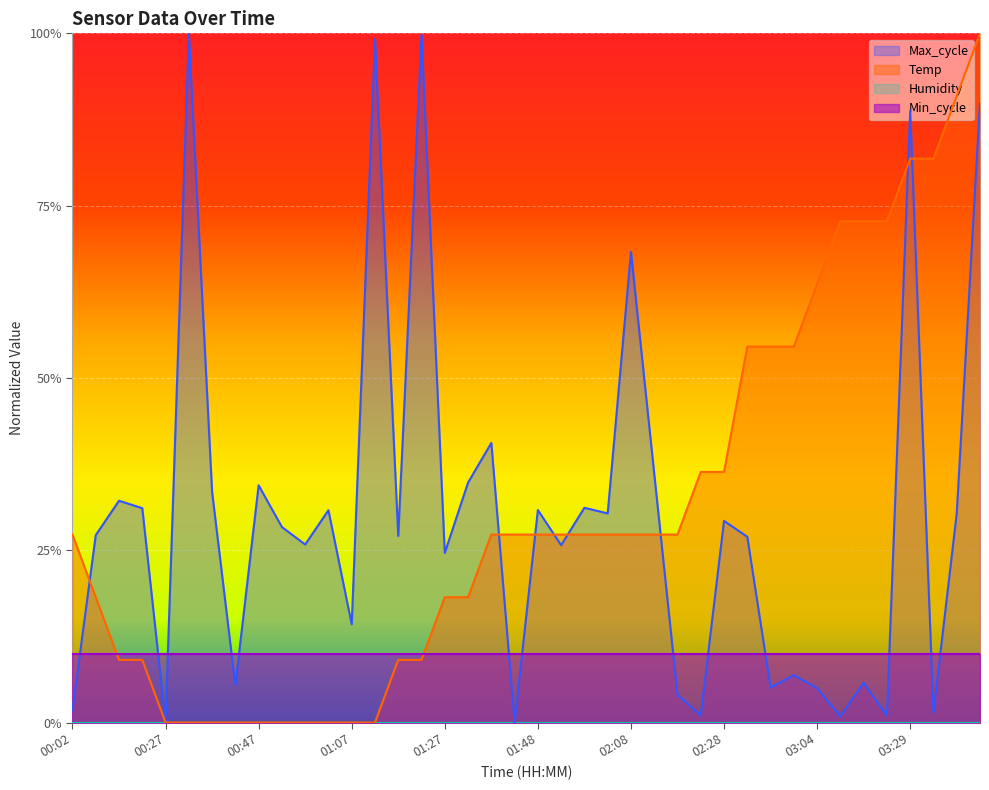

Where is the first local minimum for Max_cycle?

00:27